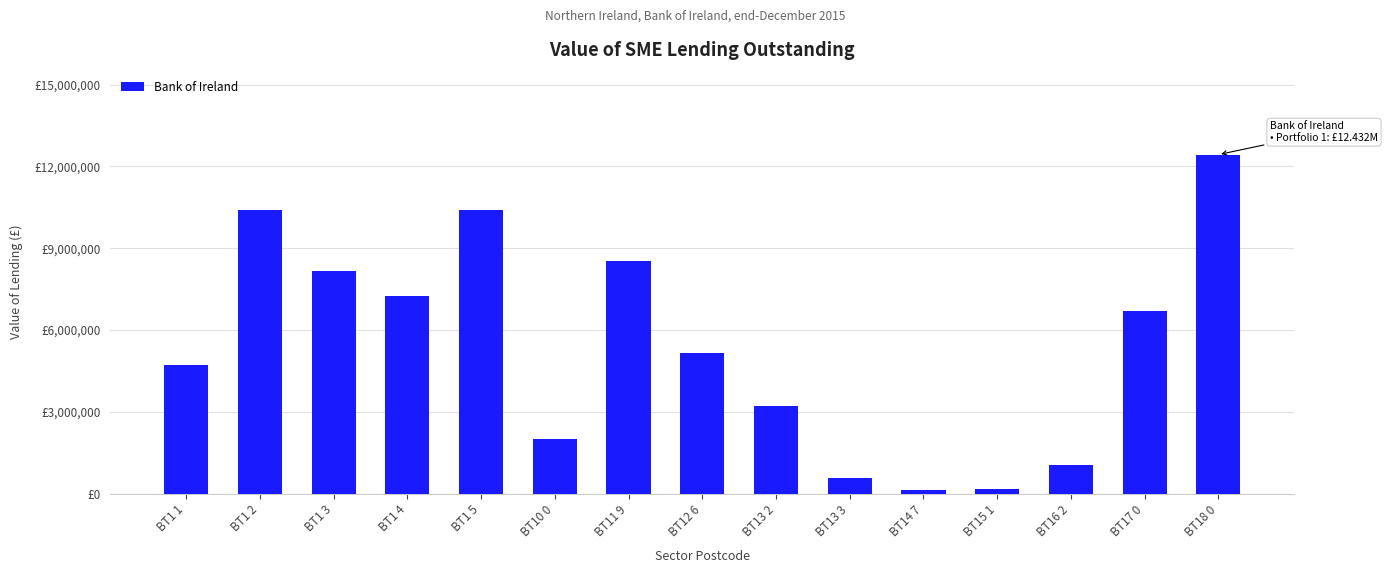

True or false: the data shows 8444655.3 at BT1 1.

False